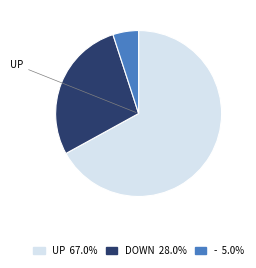

Is there any slice that represents more than half of the pie?

Yes